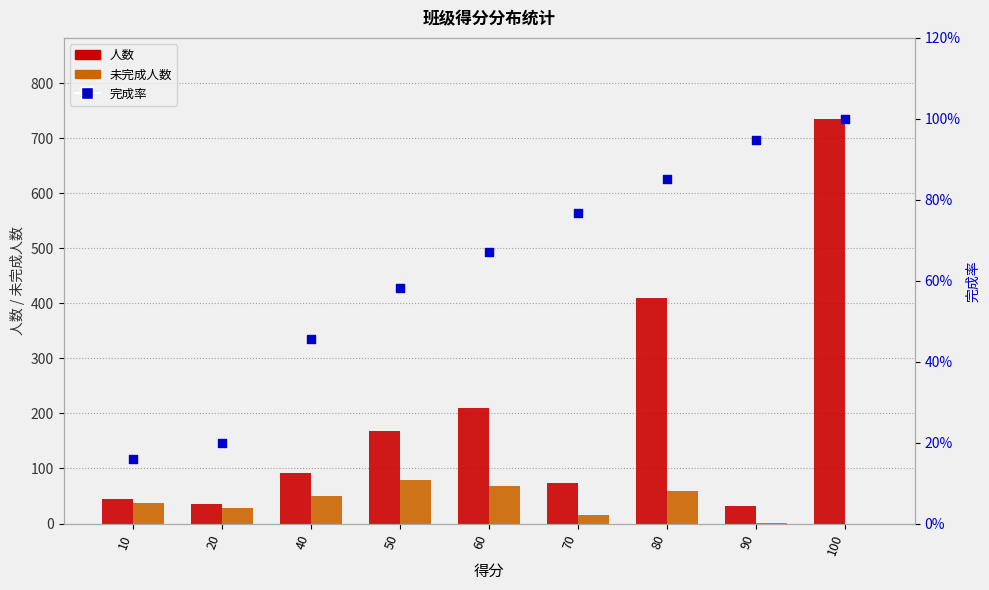

What is the total value across all series at 90?

32.9